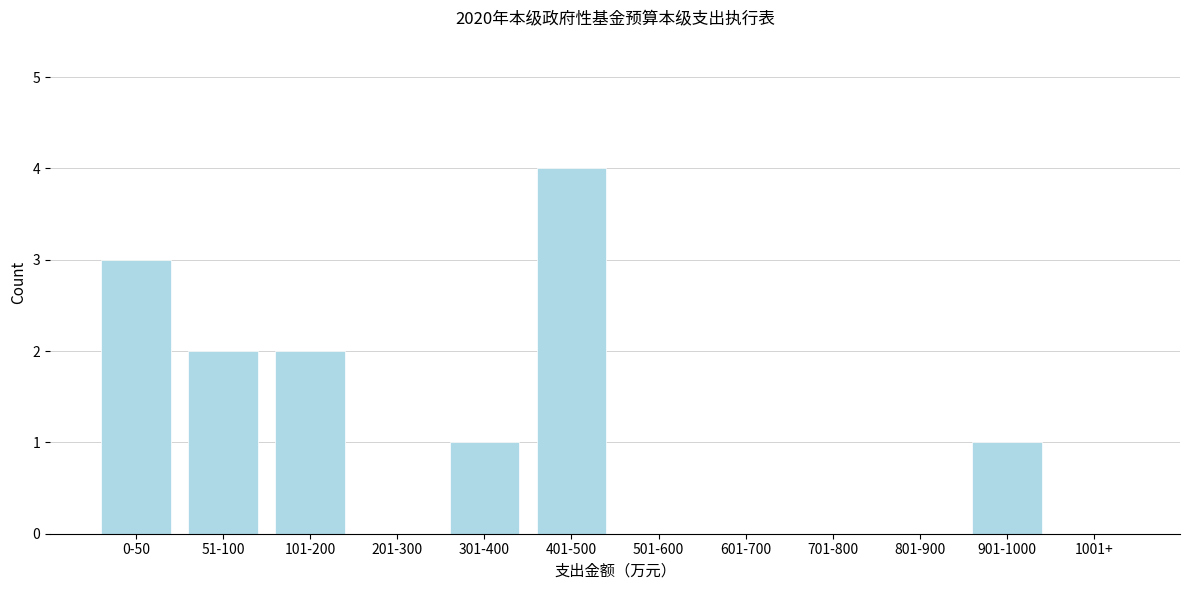

Reading right to left, list all the values displayed in this chart.

1001+=0	901-1000=1	801-900=0	701-800=0	601-700=0	501-600=0	401-500=4	301-400=1	201-300=0	101-200=2	51-100=2	0-50=3